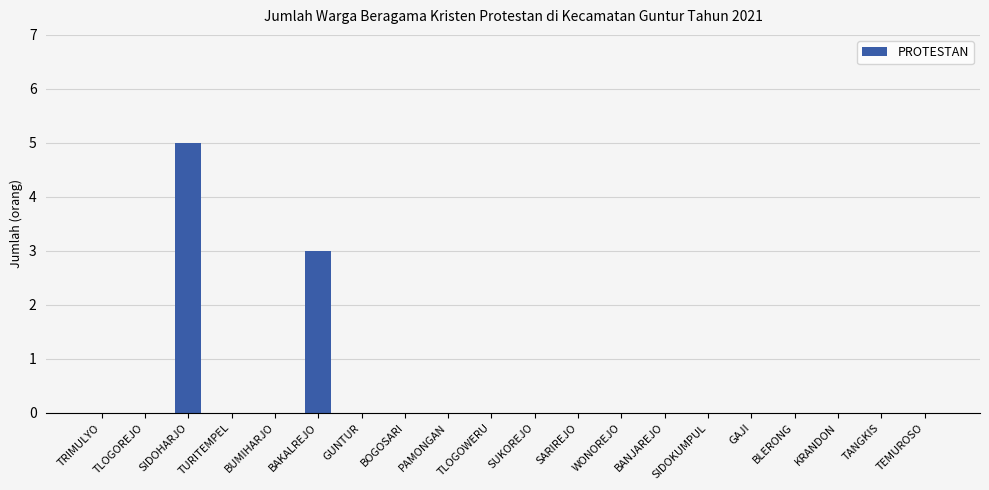

At which category does the chart reach its peak across all series?

SIDOHARJO